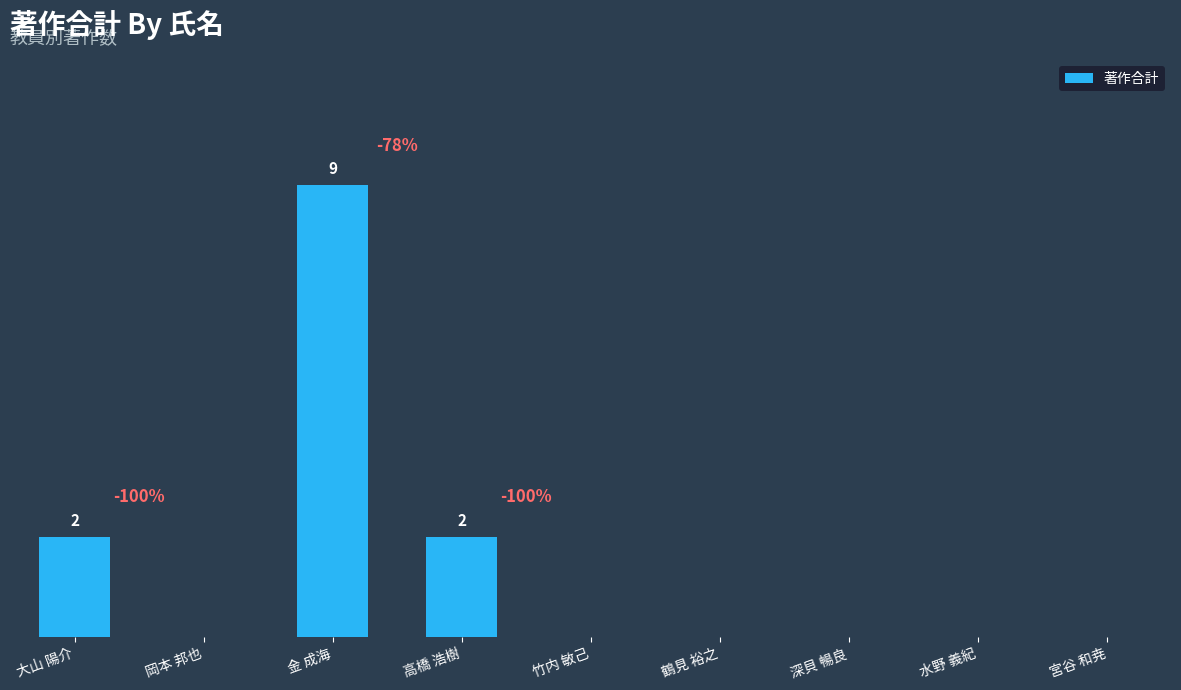

Which has a higher value, 高橋 浩樹 or 竹内 敏己?

高橋 浩樹